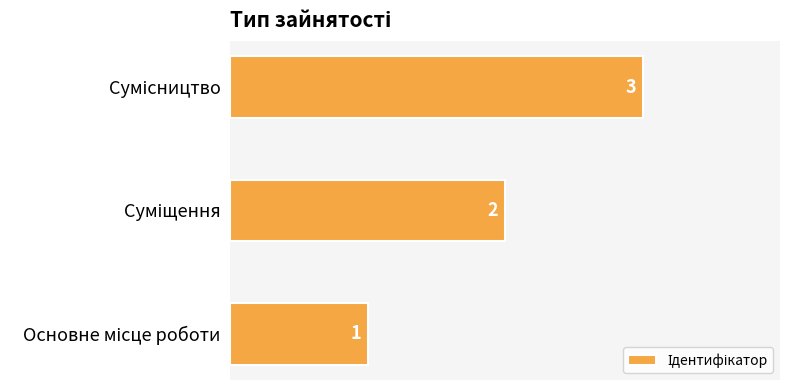

What is the sum of all values?

6